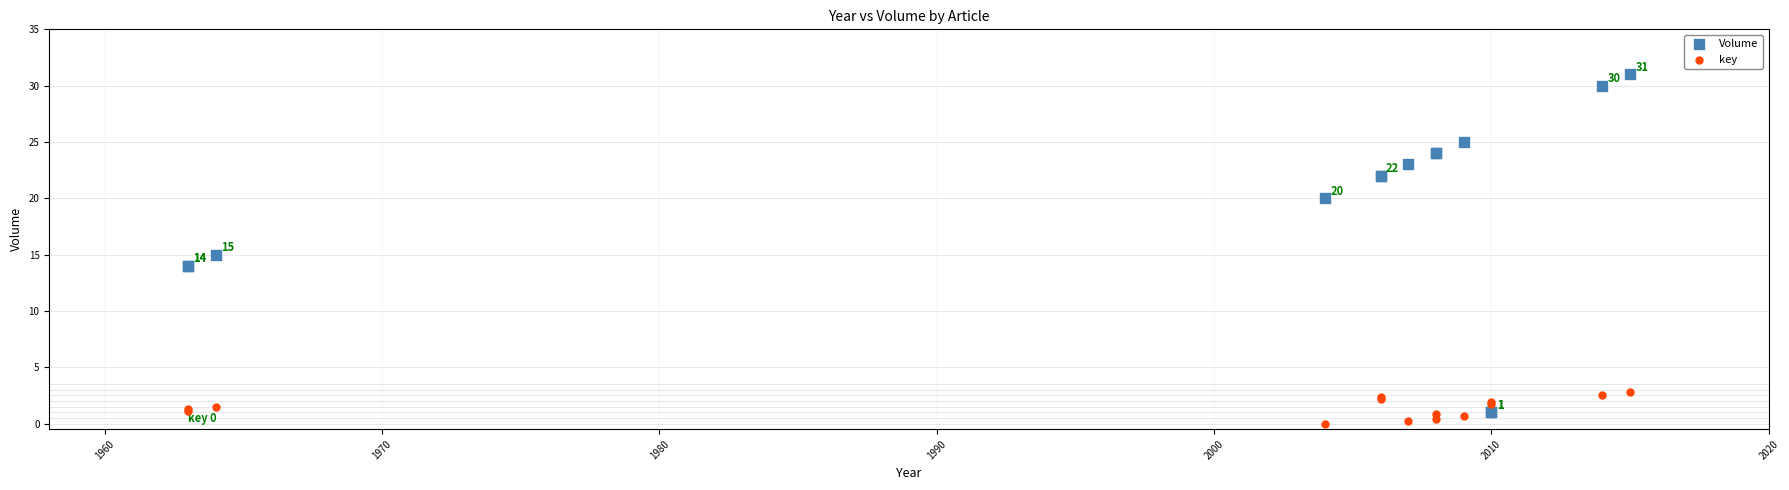

Which series has the widest spread of Y values?

Volume